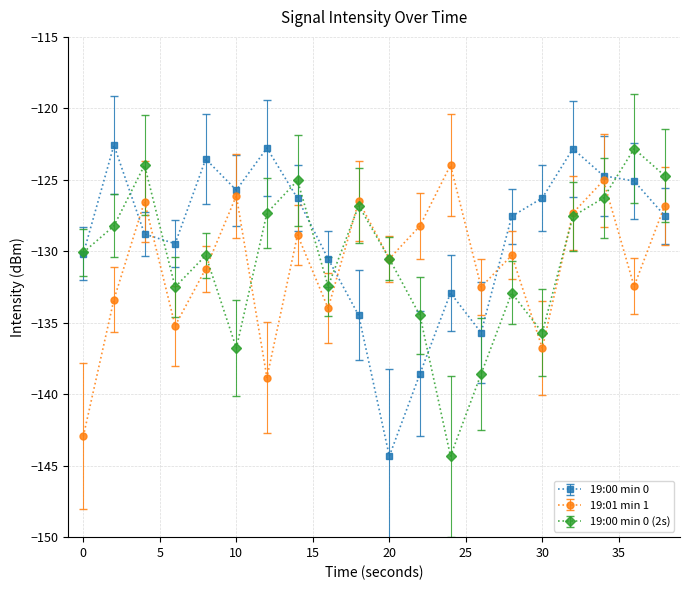

What is the value of the 19:00 min 0 point at the 19th from the left?

-125.1